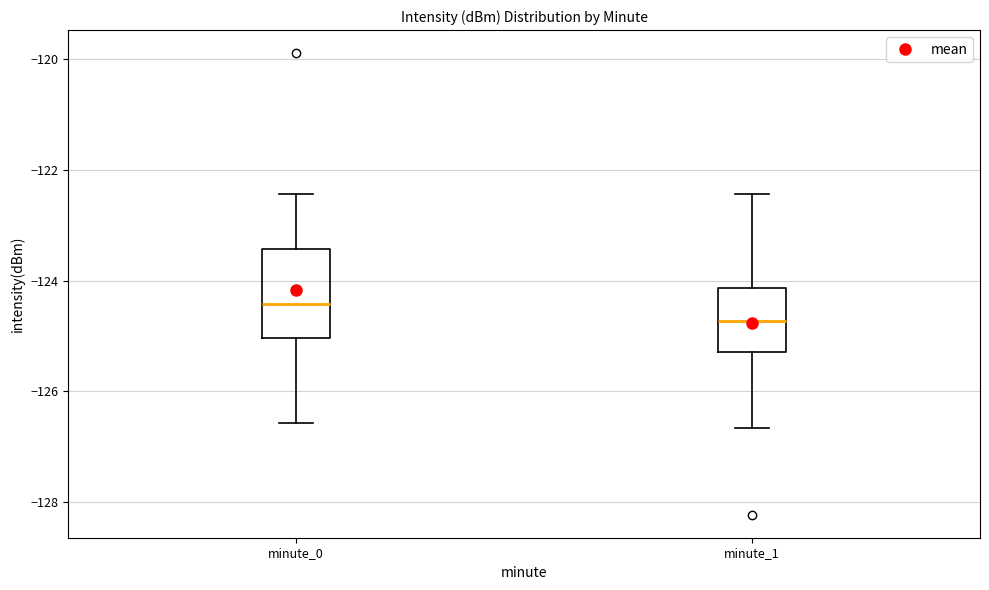

Reading left to right, transcribe this box plot: for each box, give where its median line is, the range the box spans, and where its two whiskers end, as read against the y-axis. The values are not printed on the chart, so give them approximately, as read against the axis.

minute_0: median -124.4, box -125.0 to -123.4, whiskers -126.6 to -122.4
minute_1: median -124.8, box -125.2 to -124.2, whiskers -126.6 to -122.4